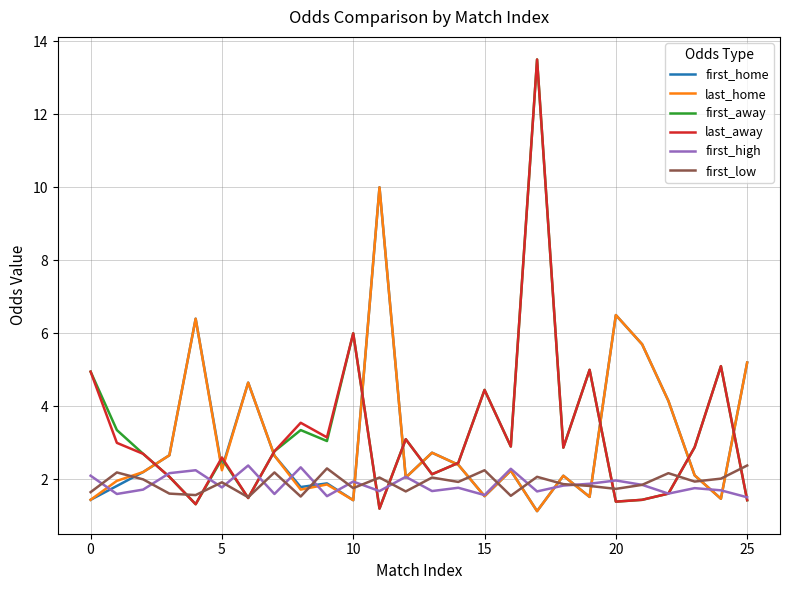

What is the minimum value for first_low?

1.5